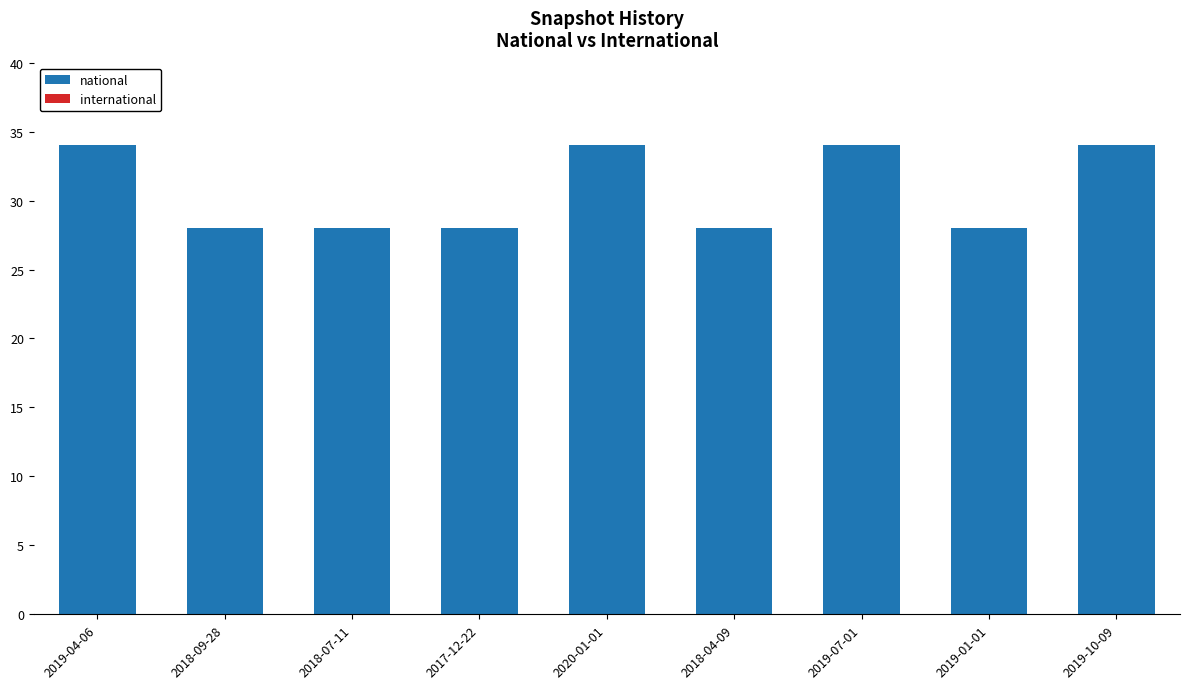

Reading right to left, list all the values displayed in this chart.

34	28	34	28	34	28	28	28	34